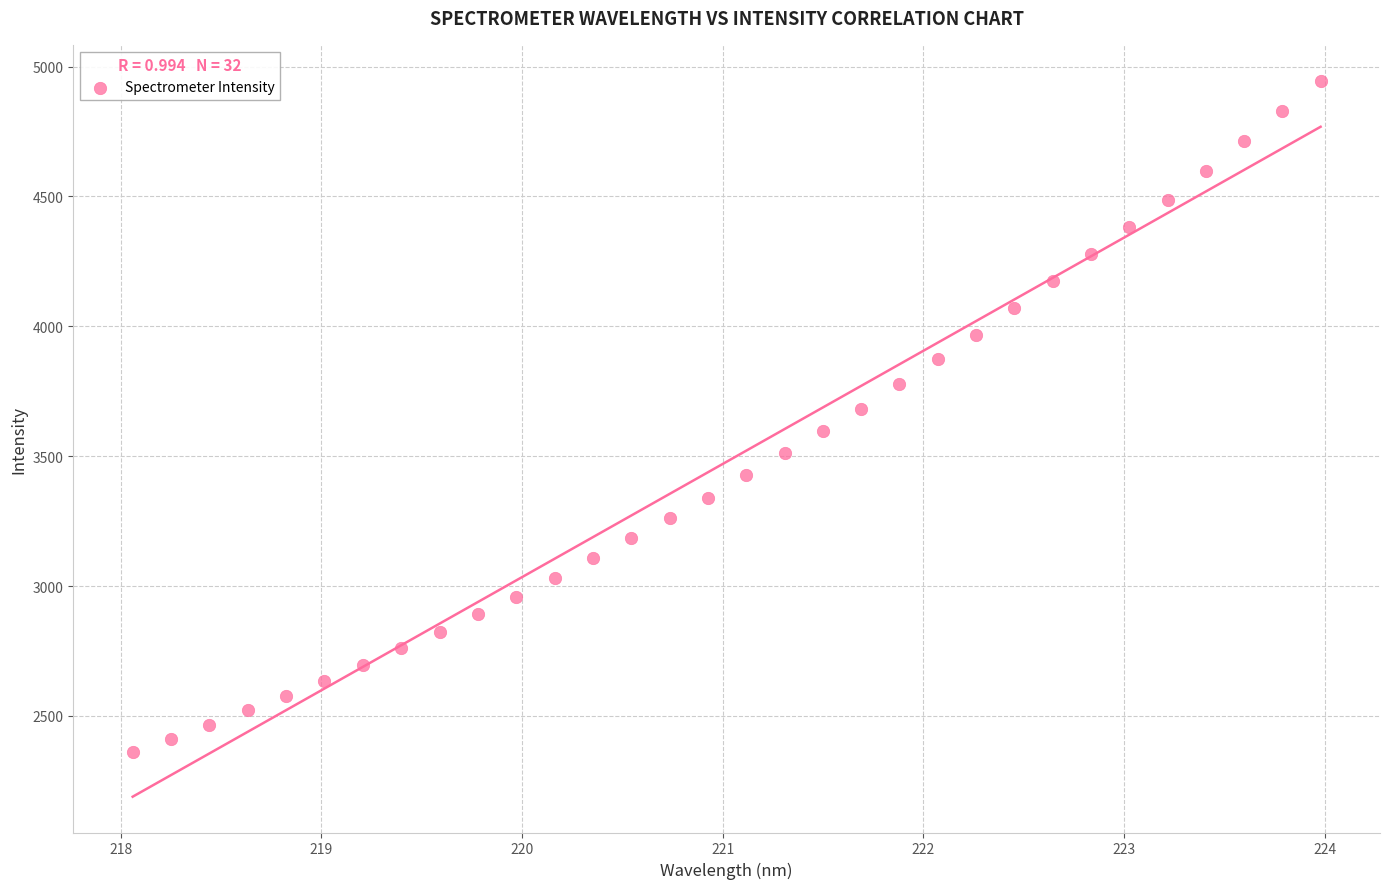

What is the range of Y values (max minus min)?

2584.9